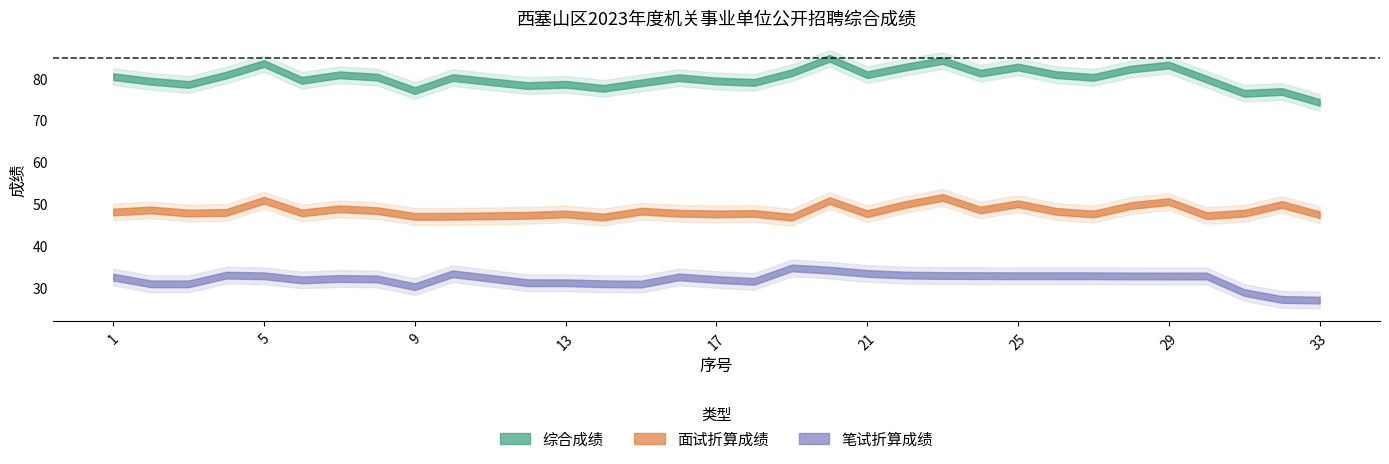

Rank the series by their maximum value, from lowest to highest.

笔试折算成绩, 面试折算成绩, 综合成绩